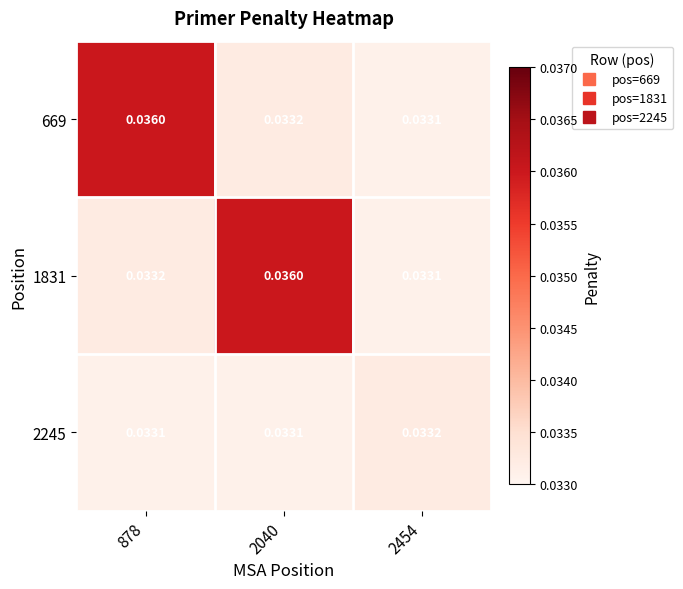

Is the value of 1831 at 2040 greater than the value of 2245 at 2454?

Yes